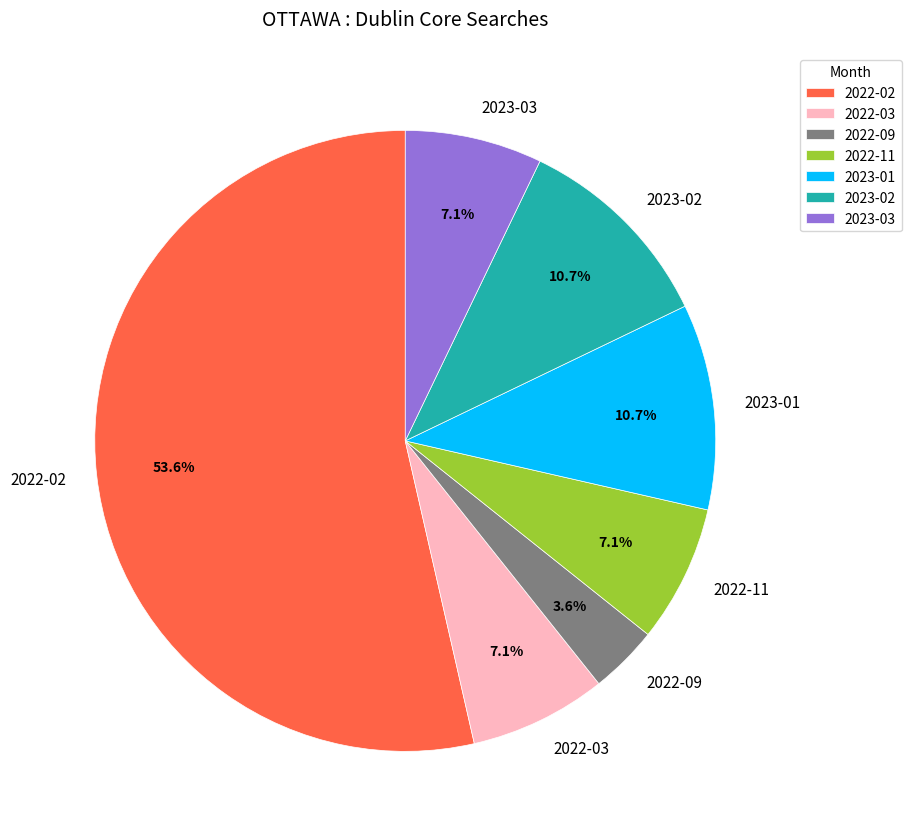

Do 2022-09 and 2023-03 together represent more than half of the pie?

No